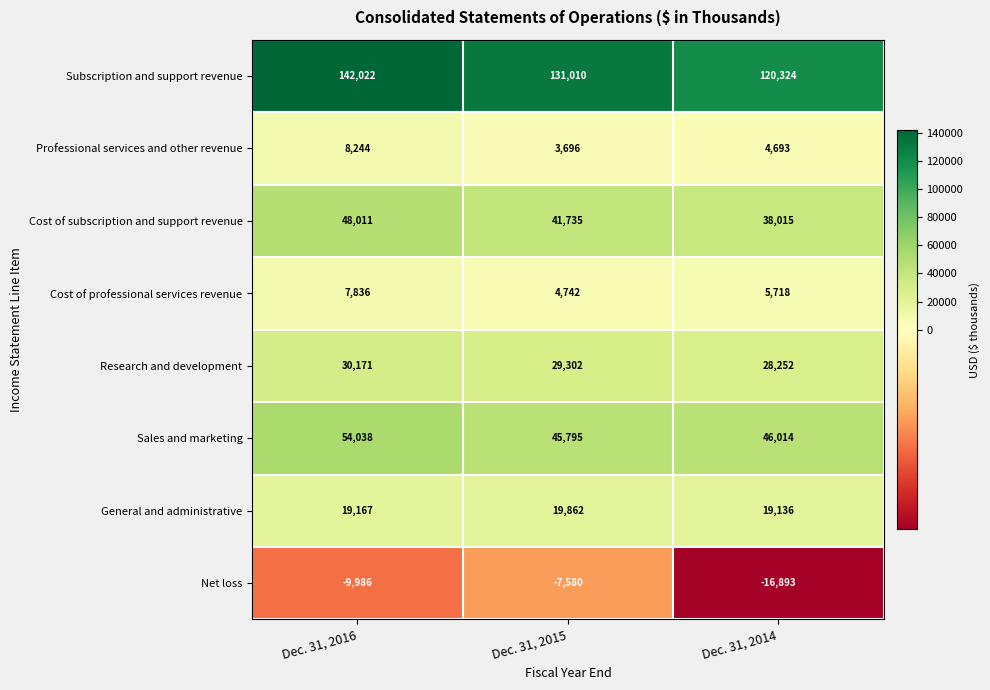

Between Dec. 31, 2016 and Dec. 31, 2014, which series saw the biggest shift?

Subscription and support revenue